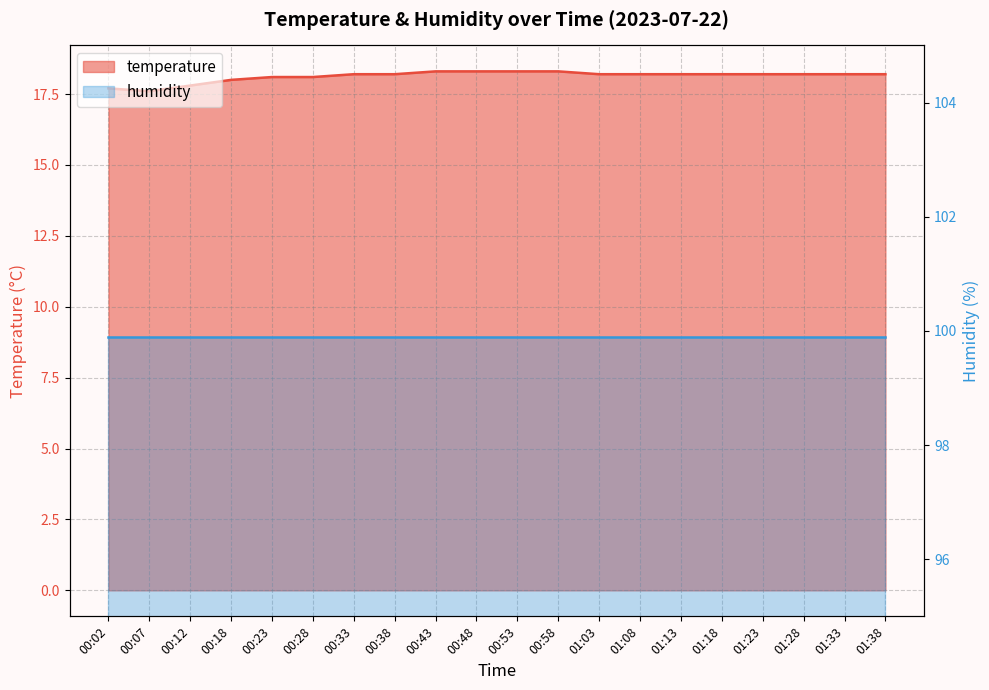

Reading left to right, transcribe all the data shown in this chart.

17.7	17.6	17.8	18.0	18.1	18.1	18.2	18.2	18.3	18.3	18.3	18.3	18.2	18.2	18.2	18.2	18.2	18.2	18.2	18.2